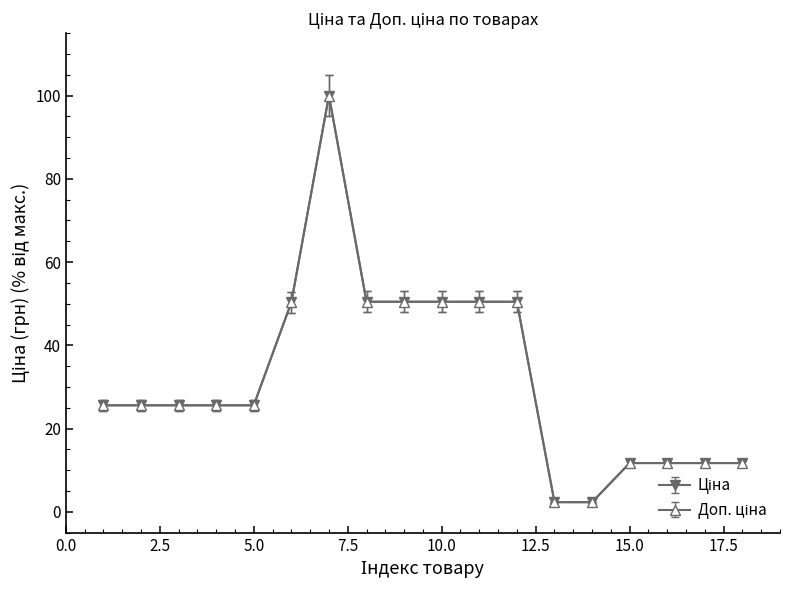

At how many categories does at least one series exceed 34?

7